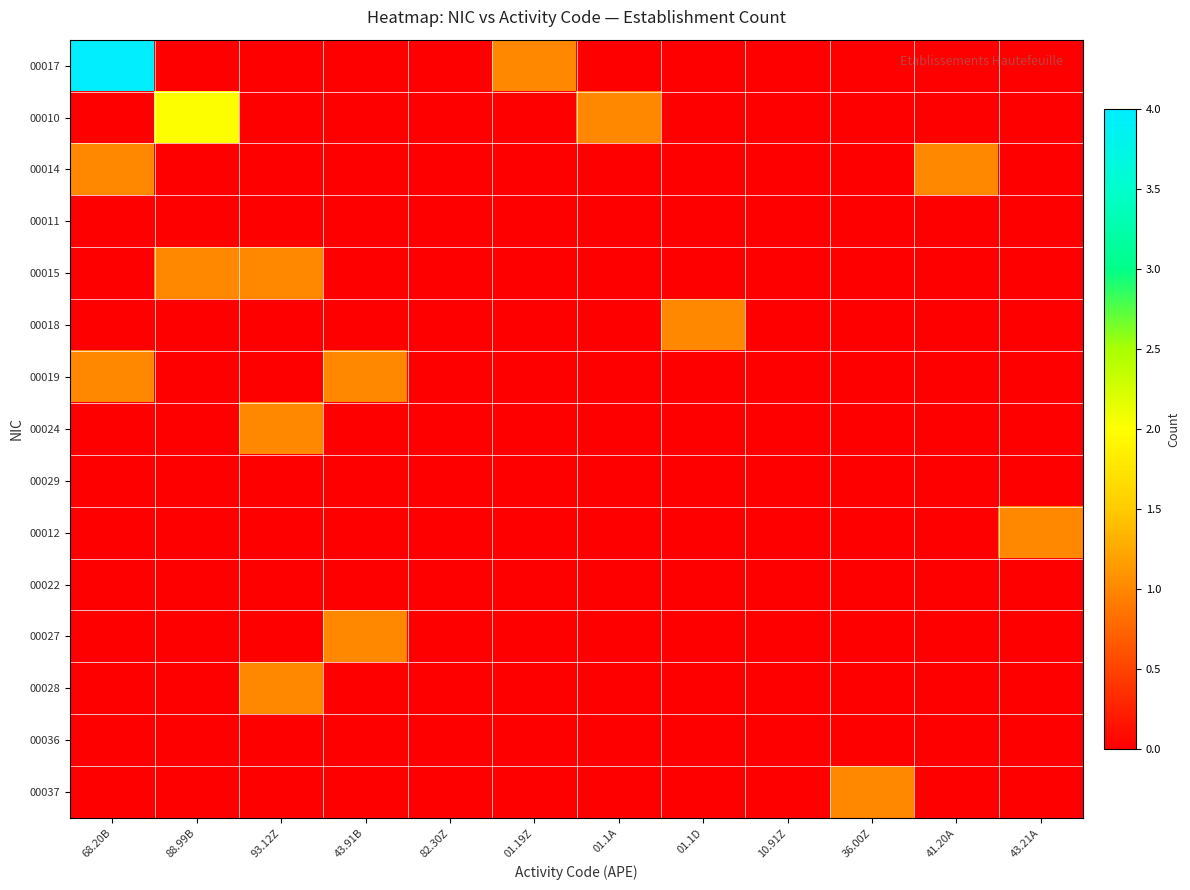

At how many categories does at least one series exceed 3?

1